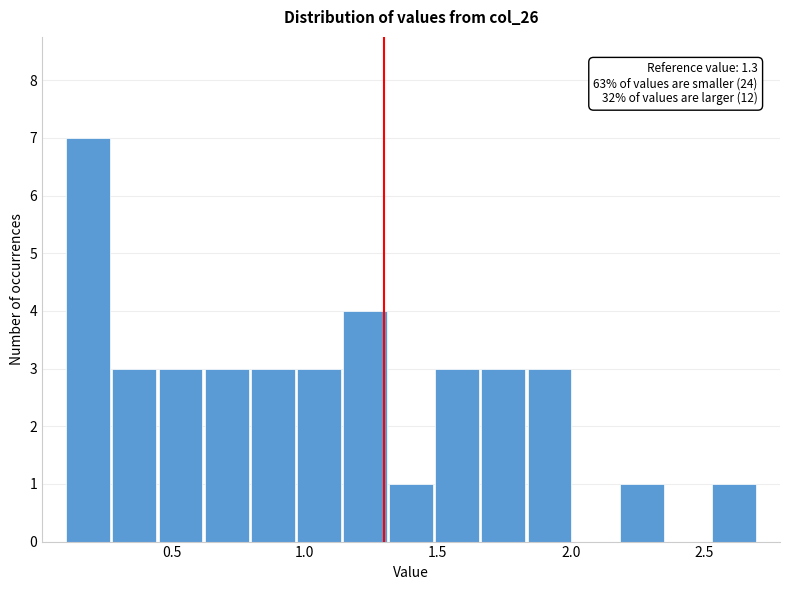

Around what value on the x-axis is the tallest bar? Give the approximate position of its centre, as read against the axis.

0.20